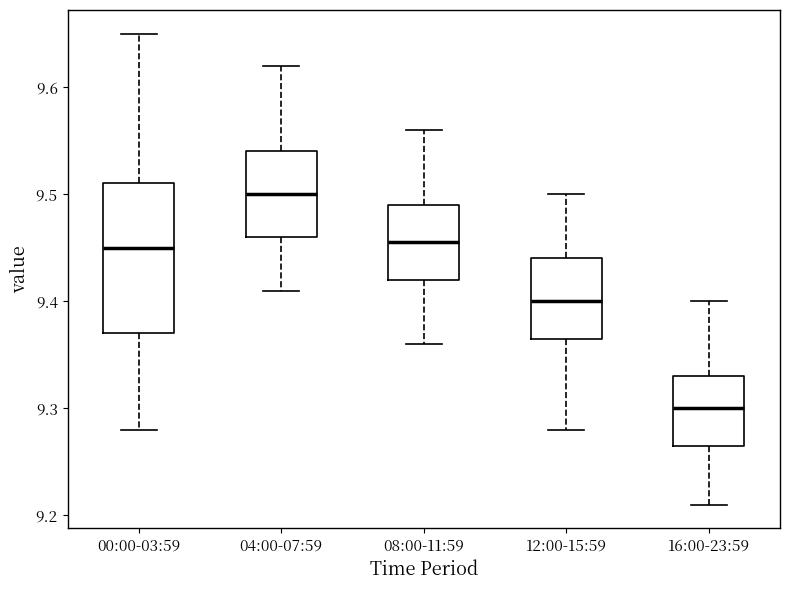

Which box's median line is the highest?

04:00-07:59